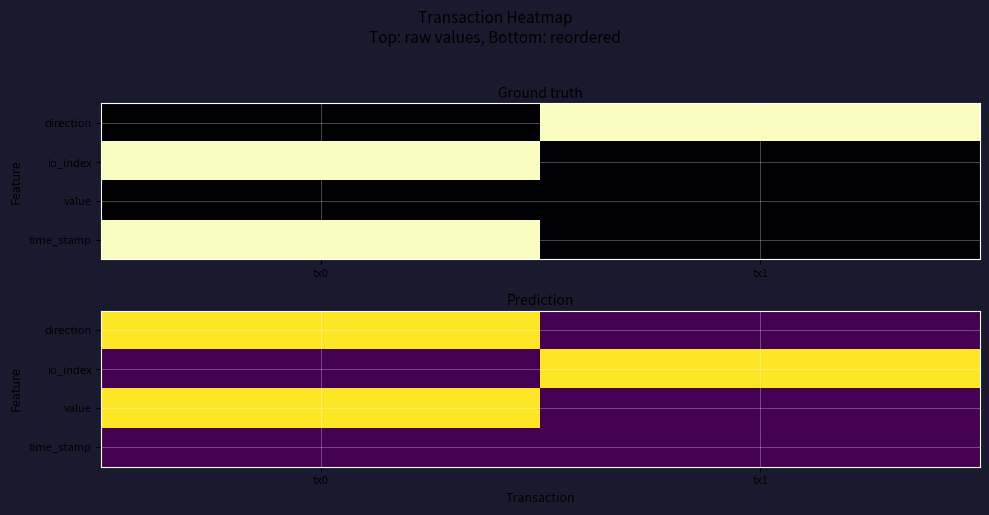

The value of direction at tx0 is 1. True or false?

True